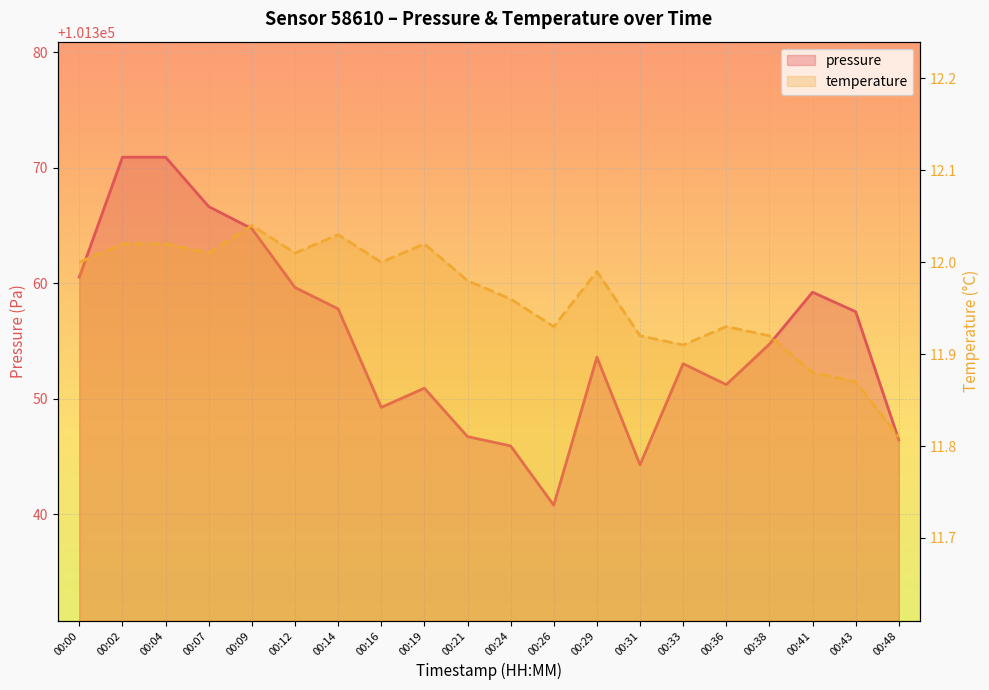

At how many categories does at least one series exceed 62169?

20